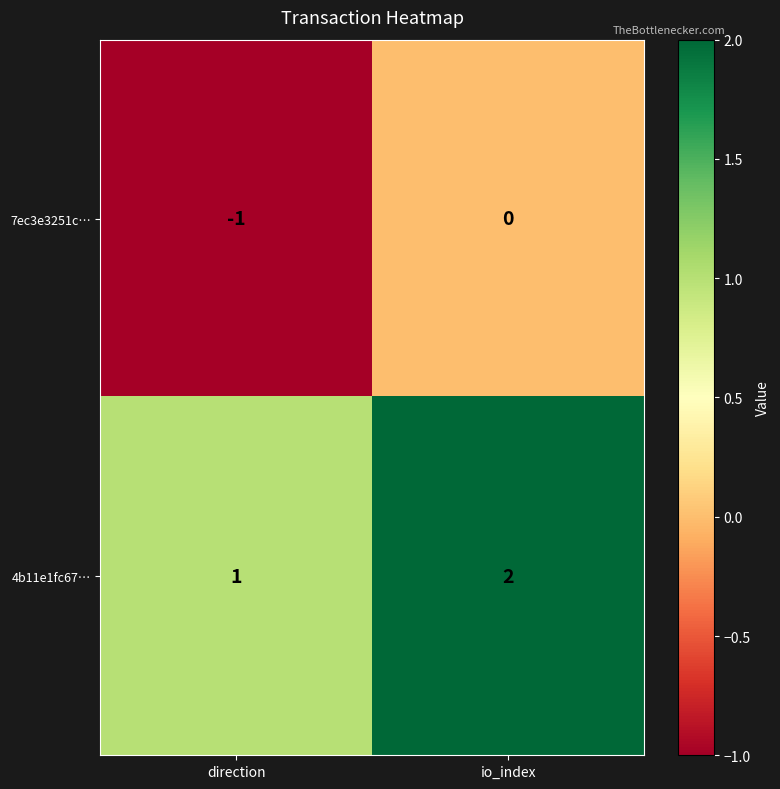

At which category does the chart reach its peak across all series?

io_index